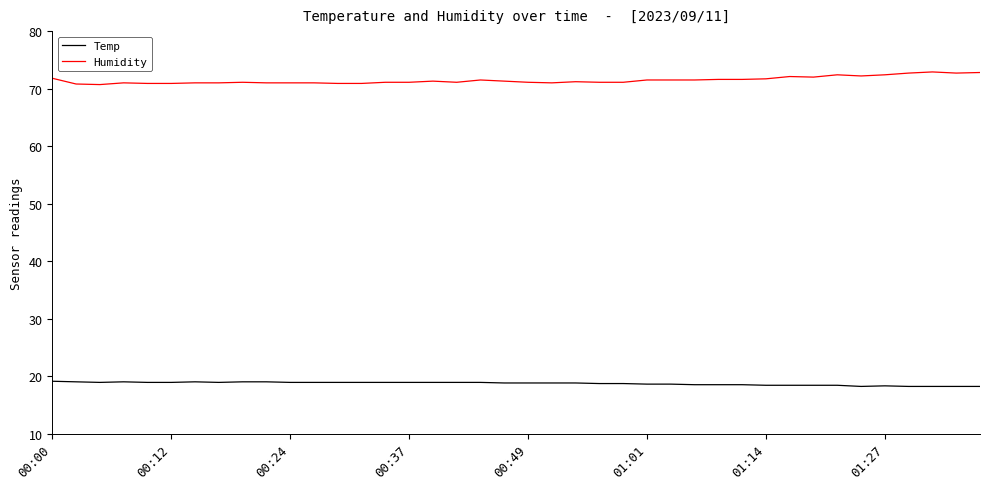

True or false: Temp and Humidity cross at least once.

False